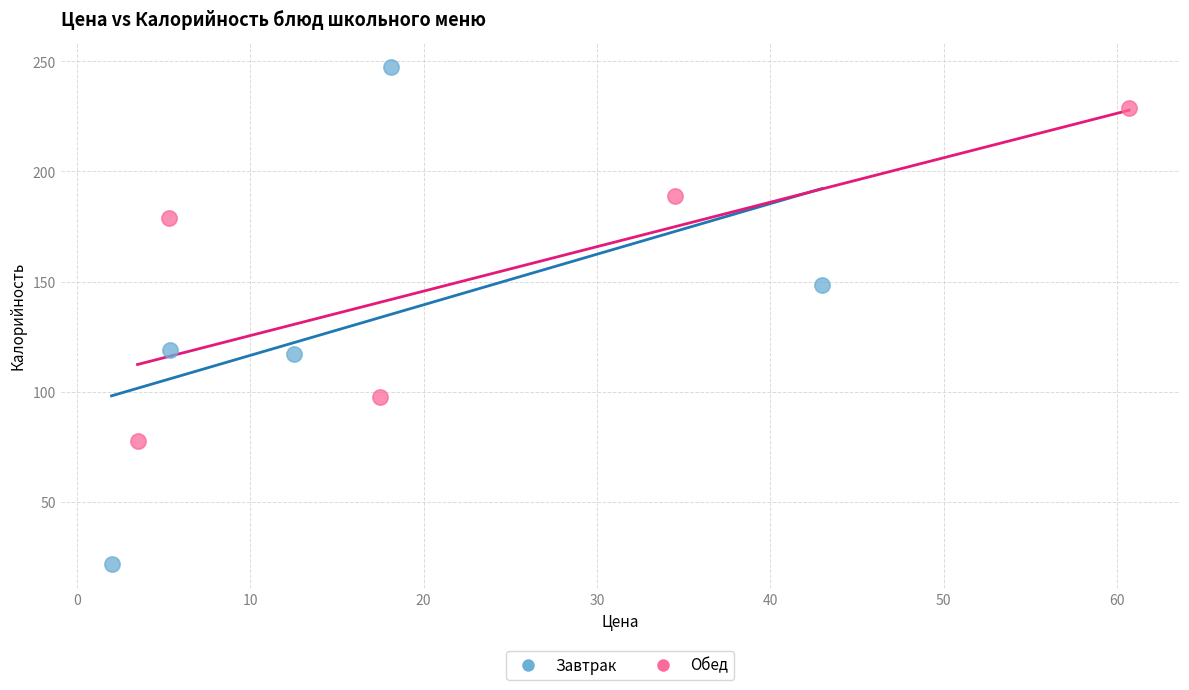

Which series reaches the maximum Y coordinate?

Завтрак